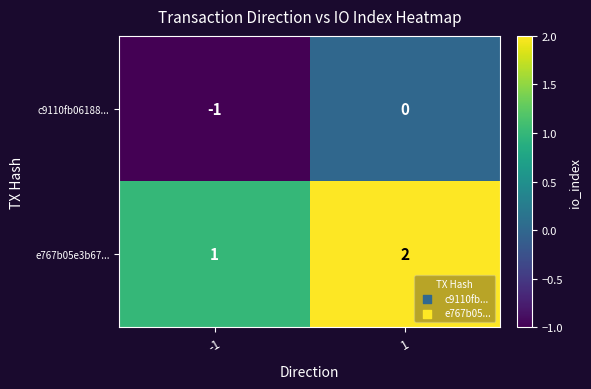

Rank the series by their average value, from highest to lowest.

e767b05e3b67..., c9110fb06188...